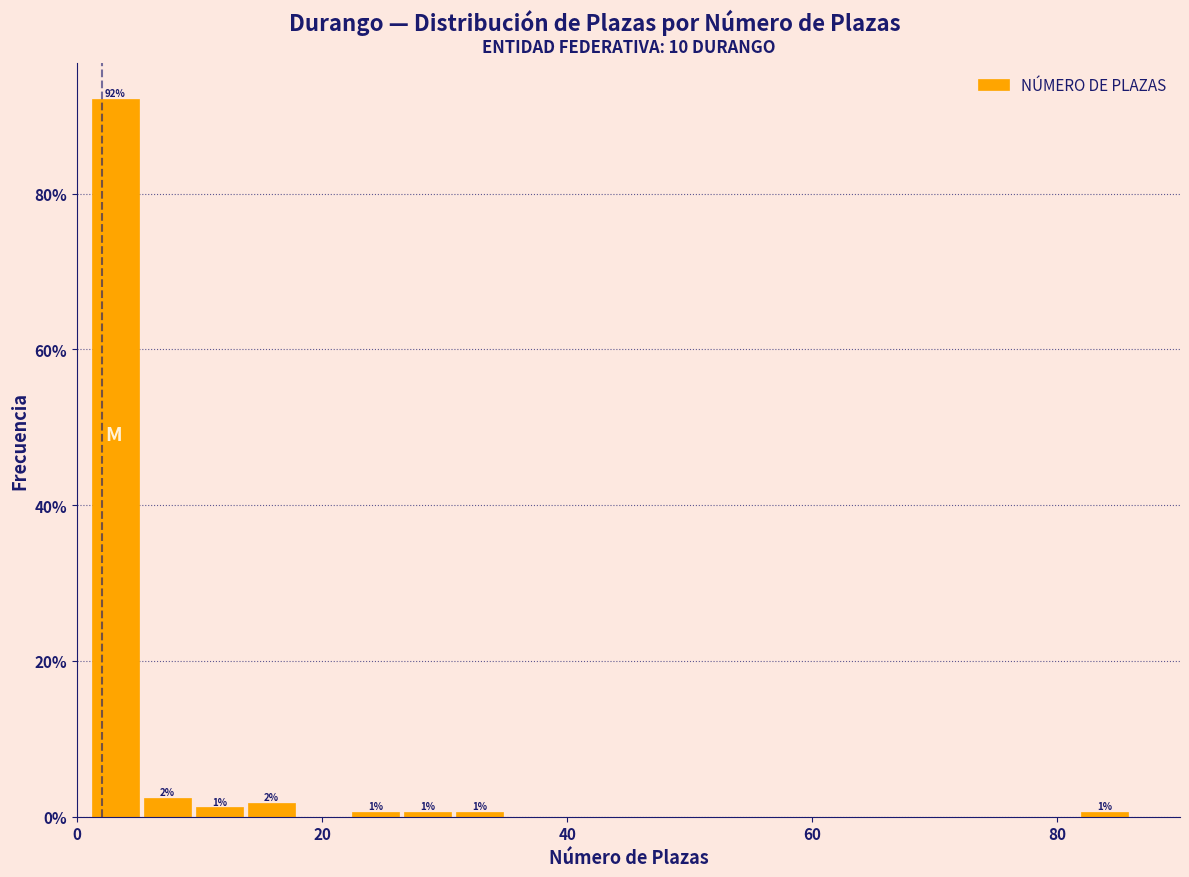

Around what value on the x-axis is the tallest bar? Give the approximate position of its centre, as read against the axis.

4